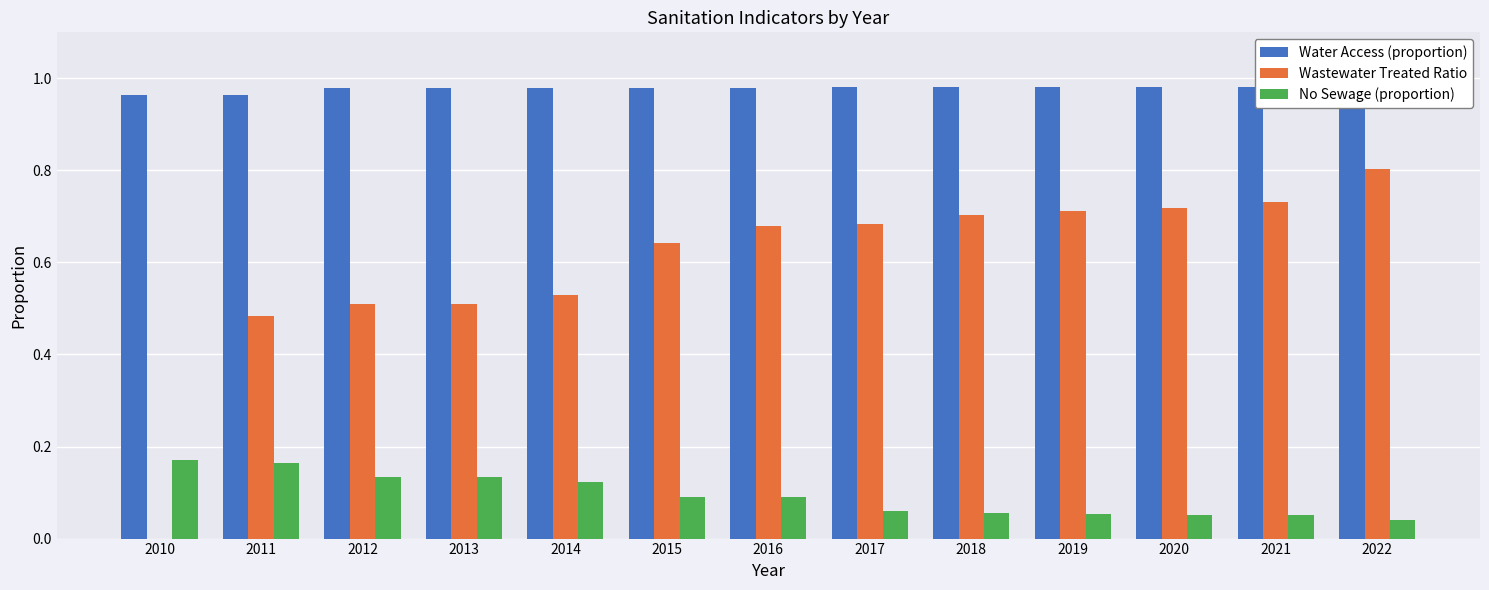

What is the difference between the maximum and minimum values in the No Sewage (proportion) series?

0.1